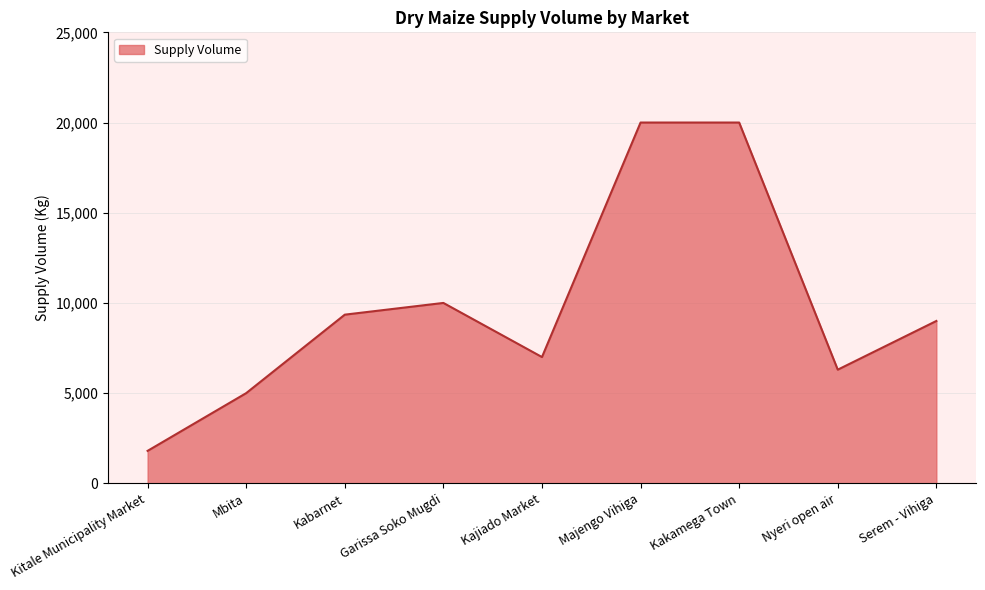

The chart shows a value of 34538 at Kakamega Town. True or false?

False